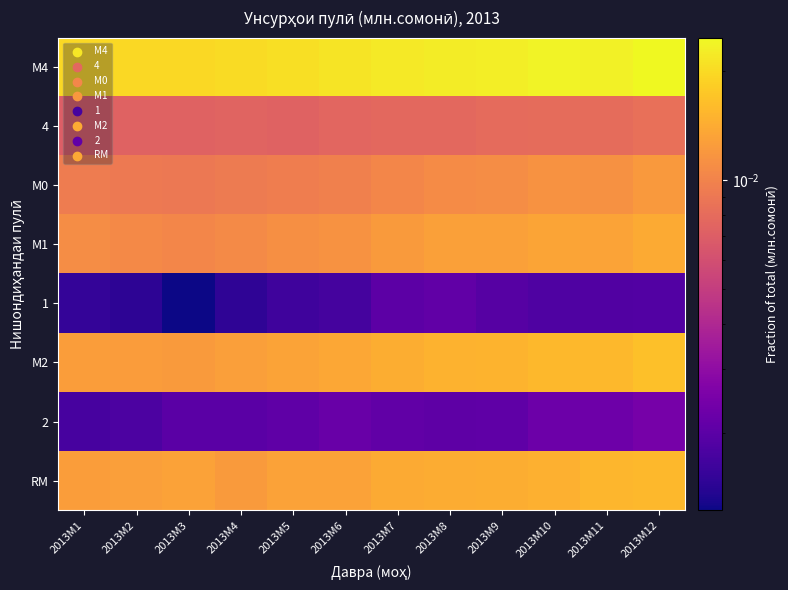

Reading left to right, extract all data points from this chart.

М4: 2013M1=0.0	2013M2=0.0	2013M3=0.0	2013M4=0.0	2013M5=0.0	2013M6=0.0	2013M7=0.0	2013M8=0.0	2013M9=0.0	2013M10=0.0	2013M11=0.0	2013M12=0.0
4: 2013M1=0.0	2013M2=0.0	2013M3=0.0	2013M4=0.0	2013M5=0.0	2013M6=0.0	2013M7=0.0	2013M8=0.0	2013M9=0.0	2013M10=0.0	2013M11=0.0	2013M12=0.0
М0: 2013M1=0.0	2013M2=0.0	2013M3=0.0	2013M4=0.0	2013M5=0.0	2013M6=0.0	2013M7=0.0	2013M8=0.0	2013M9=0.0	2013M10=0.0	2013M11=0.0	2013M12=0.0
М1: 2013M1=0.0	2013M2=0.0	2013M3=0.0	2013M4=0.0	2013M5=0.0	2013M6=0.0	2013M7=0.0	2013M8=0.0	2013M9=0.0	2013M10=0.0	2013M11=0.0	2013M12=0.0
1: 2013M1=0.0	2013M2=0.0	2013M3=0.0	2013M4=0.0	2013M5=0.0	2013M6=0.0	2013M7=0.0	2013M8=0.0	2013M9=0.0	2013M10=0.0	2013M11=0.0	2013M12=0.0
М2: 2013M1=0.0	2013M2=0.0	2013M3=0.0	2013M4=0.0	2013M5=0.0	2013M6=0.0	2013M7=0.0	2013M8=0.0	2013M9=0.0	2013M10=0.0	2013M11=0.0	2013M12=0.0
2: 2013M1=0.0	2013M2=0.0	2013M3=0.0	2013M4=0.0	2013M5=0.0	2013M6=0.0	2013M7=0.0	2013M8=0.0	2013M9=0.0	2013M10=0.0	2013M11=0.0	2013M12=0.0
RM: 2013M1=0.0	2013M2=0.0	2013M3=0.0	2013M4=0.0	2013M5=0.0	2013M6=0.0	2013M7=0.0	2013M8=0.0	2013M9=0.0	2013M10=0.0	2013M11=0.0	2013M12=0.0